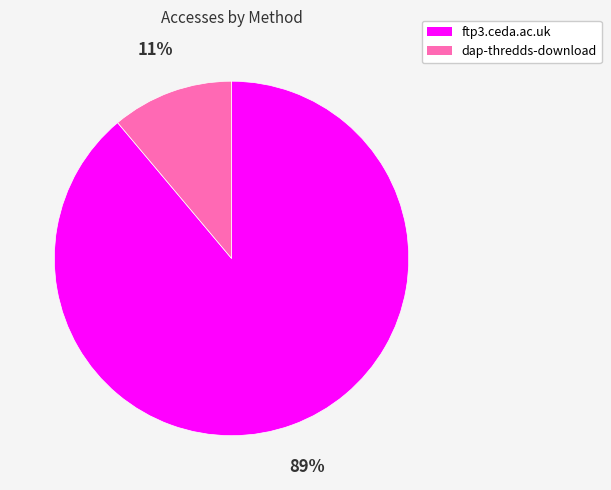

To the nearest percent, what is the combined percentage of ftp3.ceda.ac.uk and dap-thredds-download?

100%